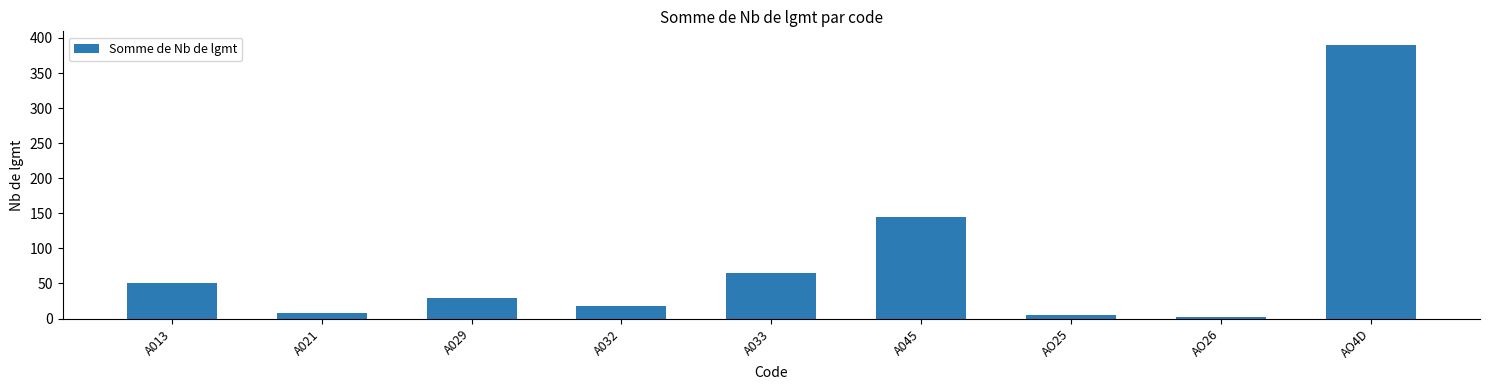

What is the maximum value shown in the chart?

390